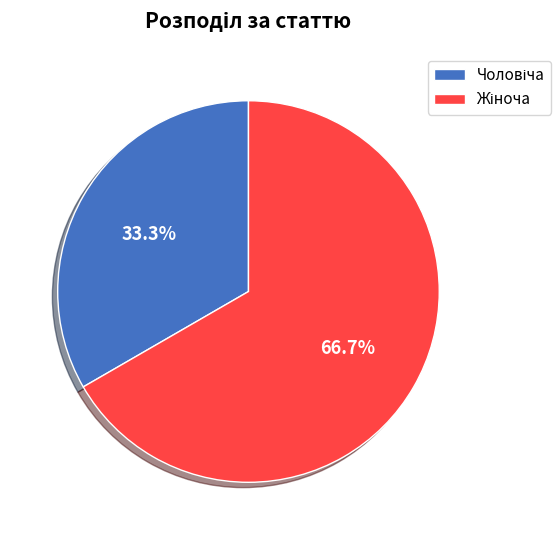

Does any single category account for the majority?

Yes